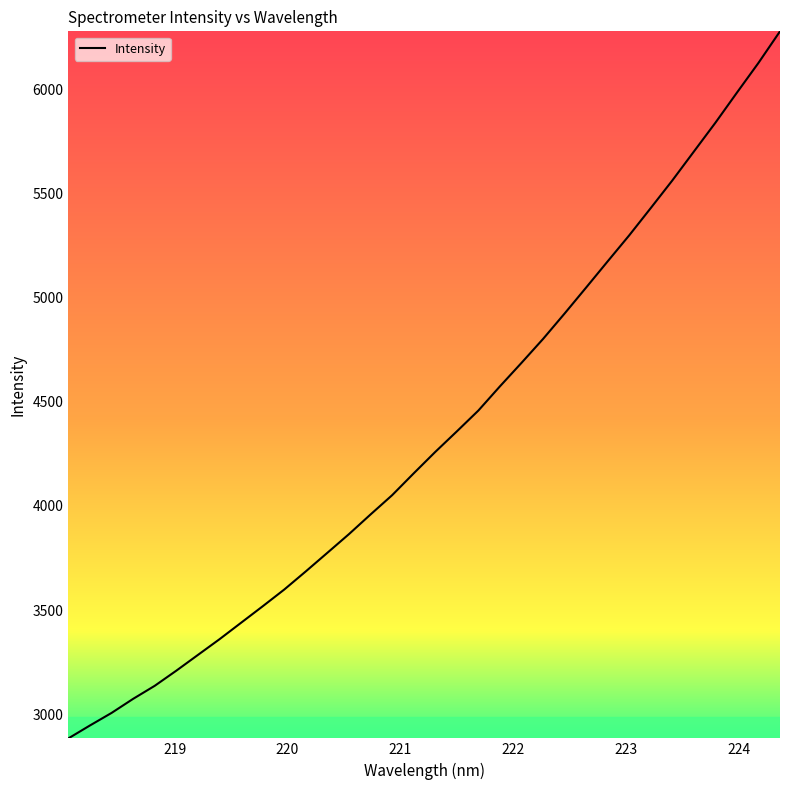

What is the smallest value displayed?

2883.8